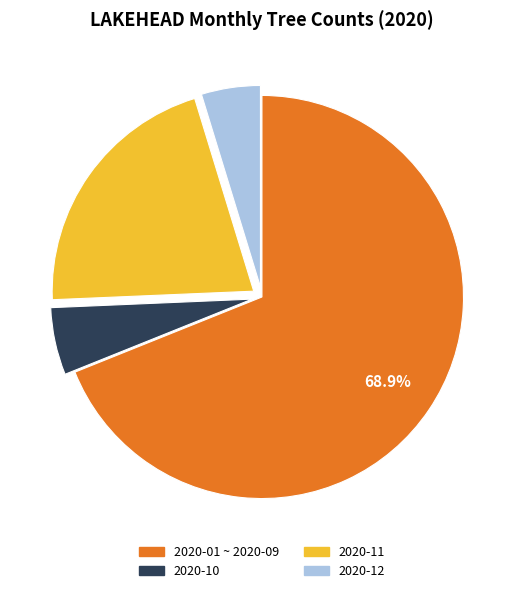

Is there a majority slice in this chart?

Yes